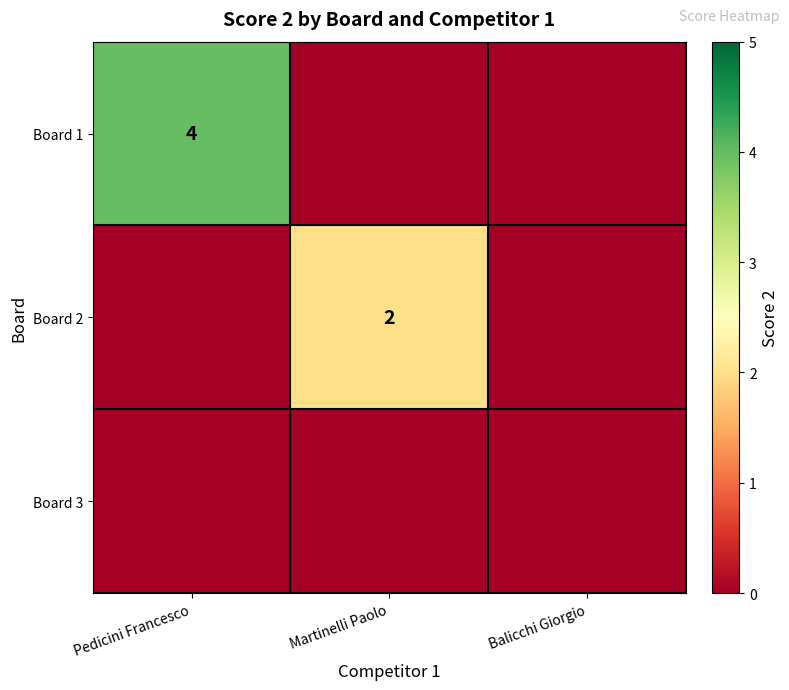

The value of Board 2 at Martinelli Paolo is 3. True or false?

False